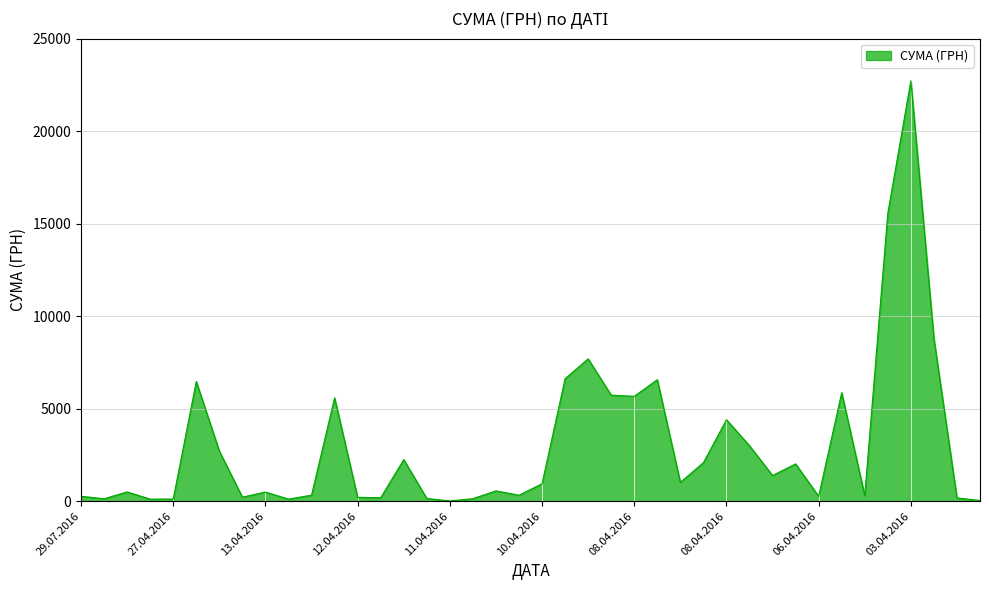

What is the greatest value displayed?

22733.0